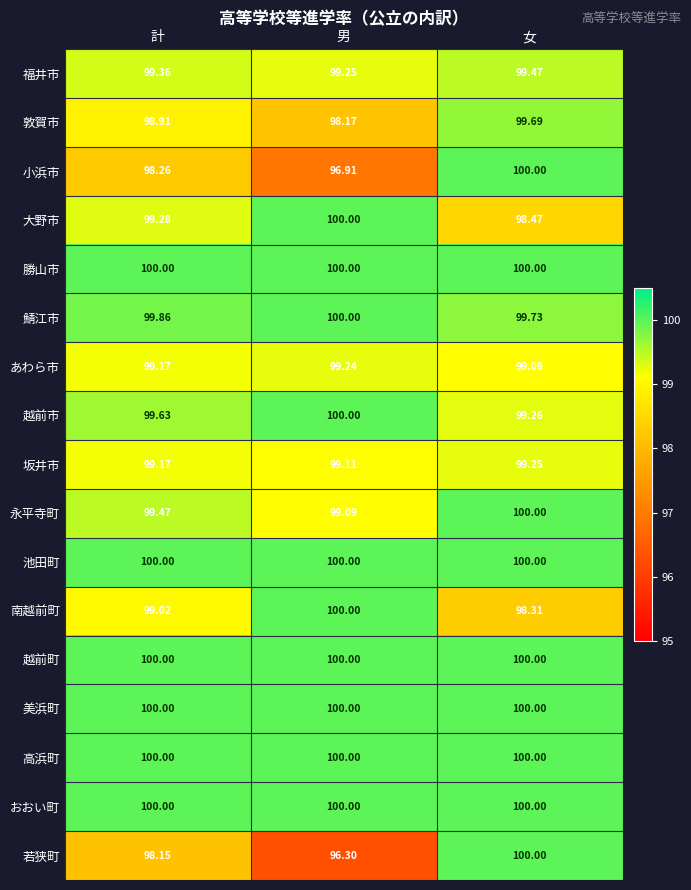

At which category is the sum across all series the highest?

女